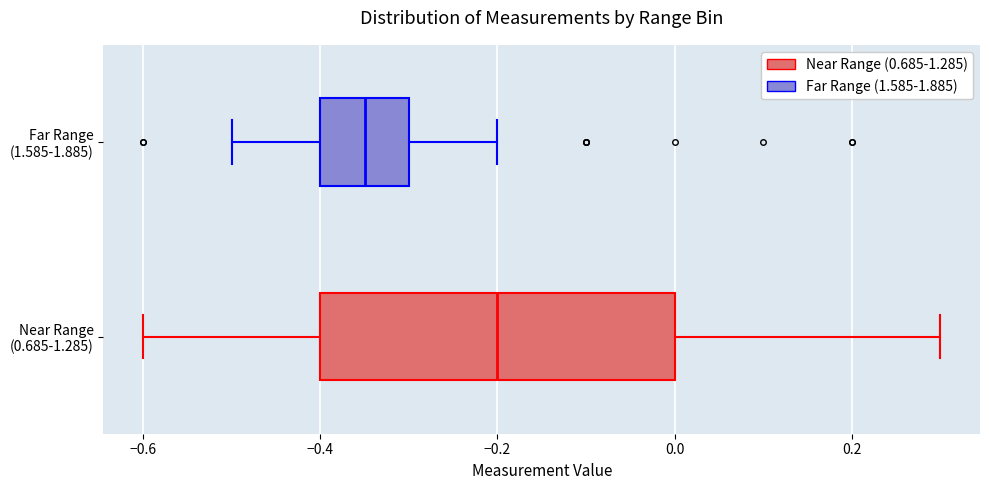

Comparing the boxes themselves (not the whiskers), which one is the widest?

Near Range (0.685-1.285)